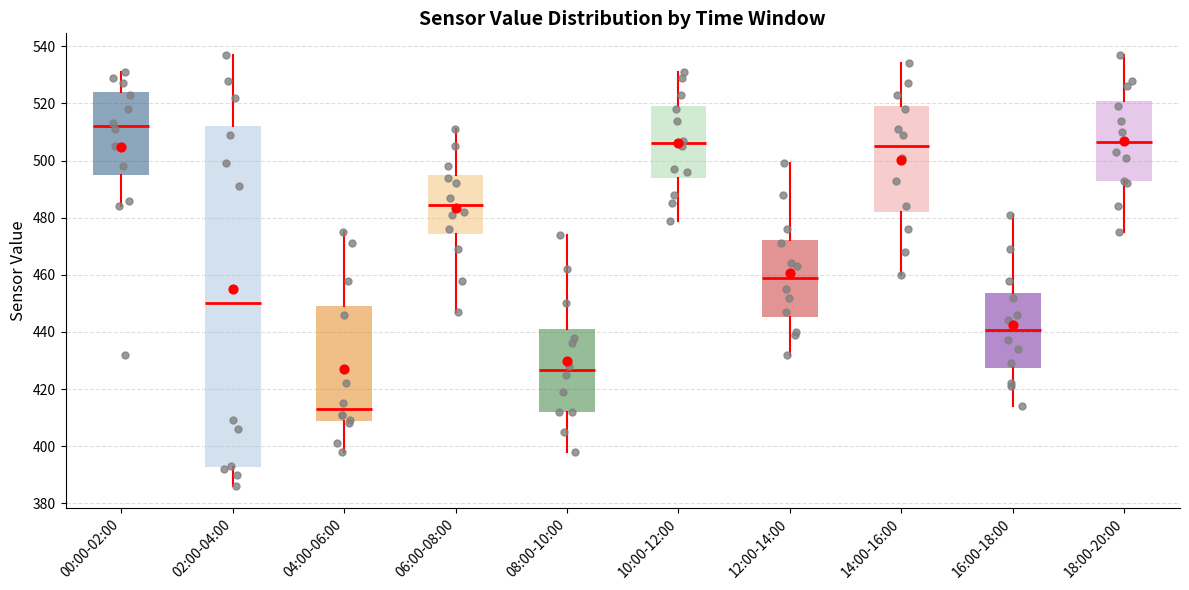

Reading left to right, read every box against the y-axis: the position of its median line, the range the box covers, and the ends of its whiskers. The values are not printed on the chart, so give them approximately, as read against the axis.

00:00-02:00: median 512, box 496 to 524, whiskers 484 to 532
02:00-04:00: median 450, box 392 to 512, whiskers 386 to 538
04:00-06:00: median 414, box 408 to 450, whiskers 398 to 476
06:00-08:00: median 484, box 474 to 496, whiskers 448 to 512
08:00-10:00: median 426, box 412 to 442, whiskers 398 to 474
10:00-12:00: median 506, box 494 to 520, whiskers 480 to 532
12:00-14:00: median 460, box 446 to 472, whiskers 432 to 500
14:00-16:00: median 506, box 482 to 520, whiskers 460 to 534
16:00-18:00: median 440, box 428 to 454, whiskers 414 to 482
18:00-20:00: median 506, box 492 to 520, whiskers 476 to 538